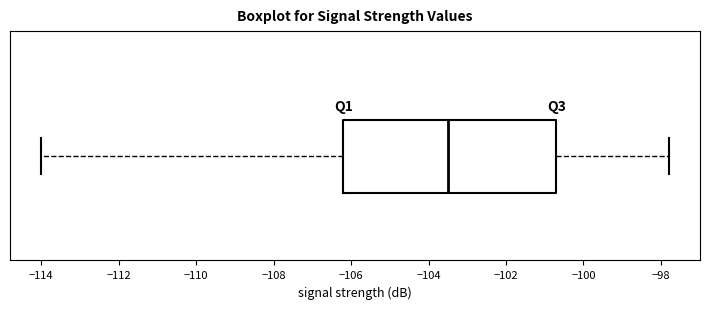

Where is the right edge of the box on the x-axis? The values are not printed on the chart, so give them approximately, as read against the axis.

-100.6